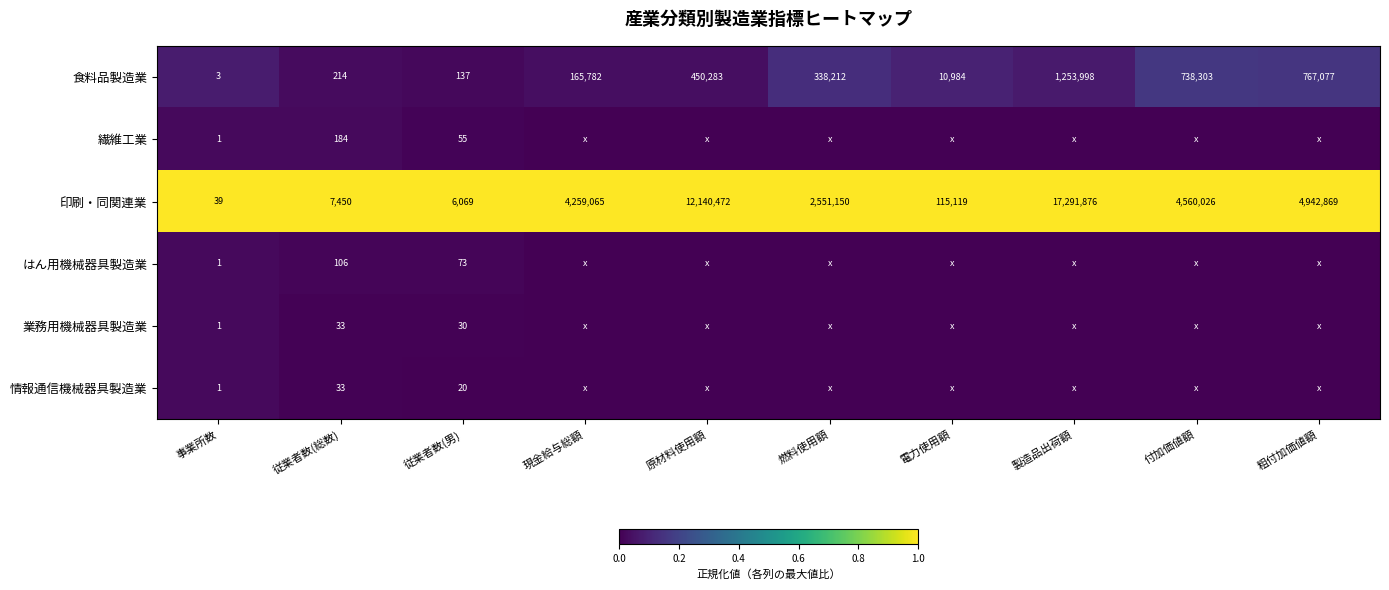

What is the total value across all series at 従業者数(総数)?

8020